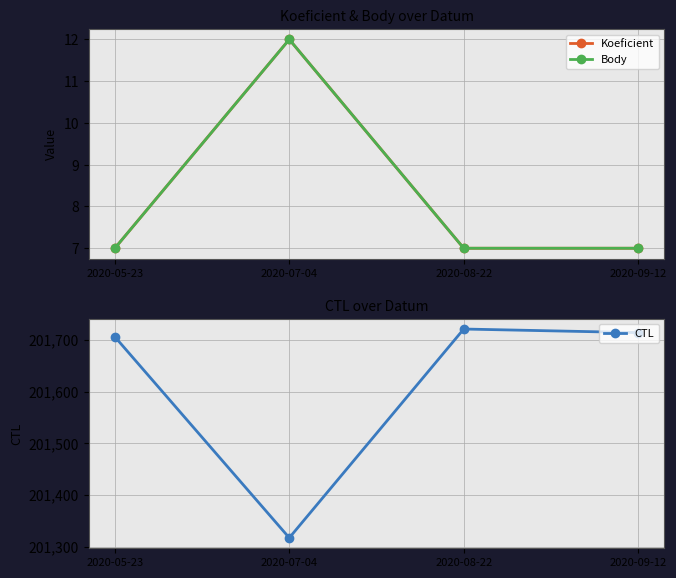

The value of Body at 2020-07-04 is 12. True or false?

True